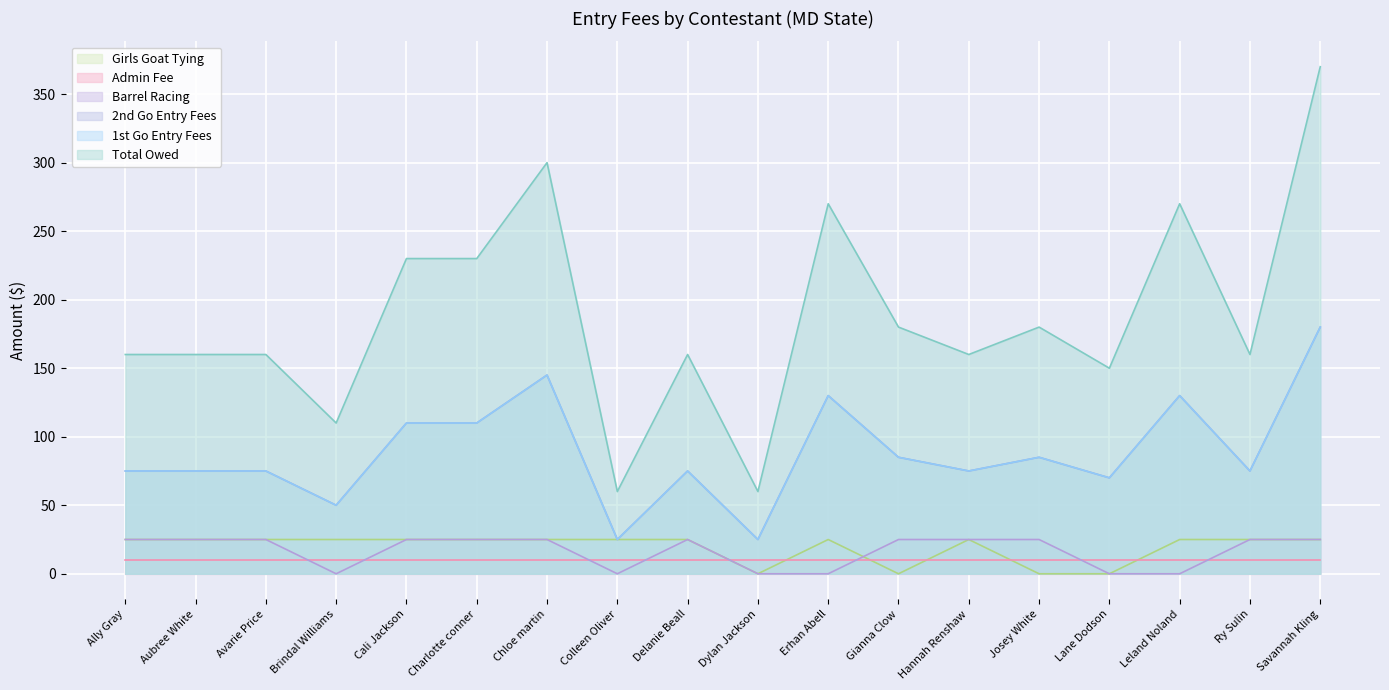

Where is Girls Goat Tying nearest to the value 12?

Dylan Jackson